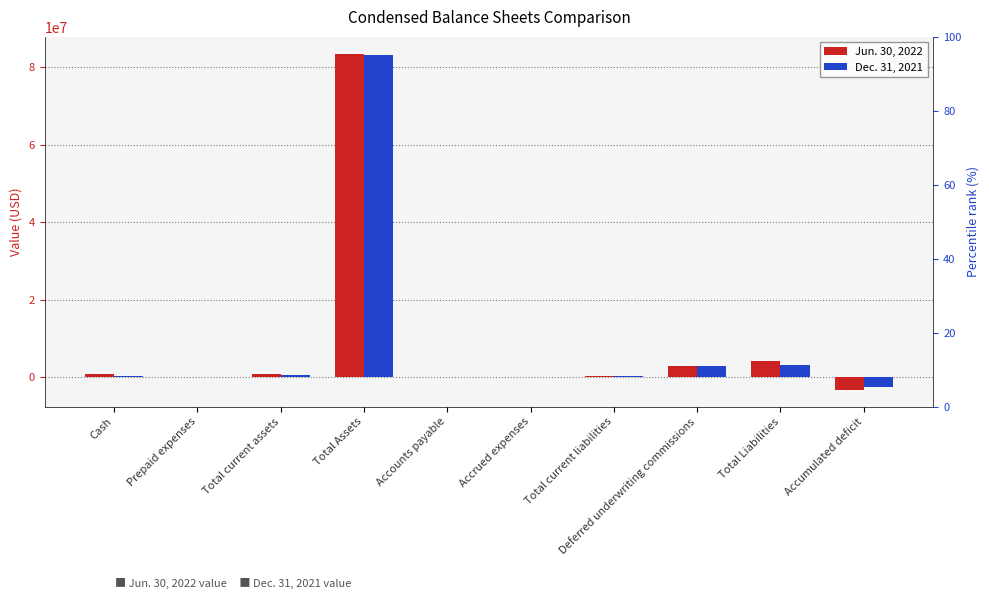

Between Total Assets and Accounts payable, which series saw the biggest shift?

Jun. 30, 2022